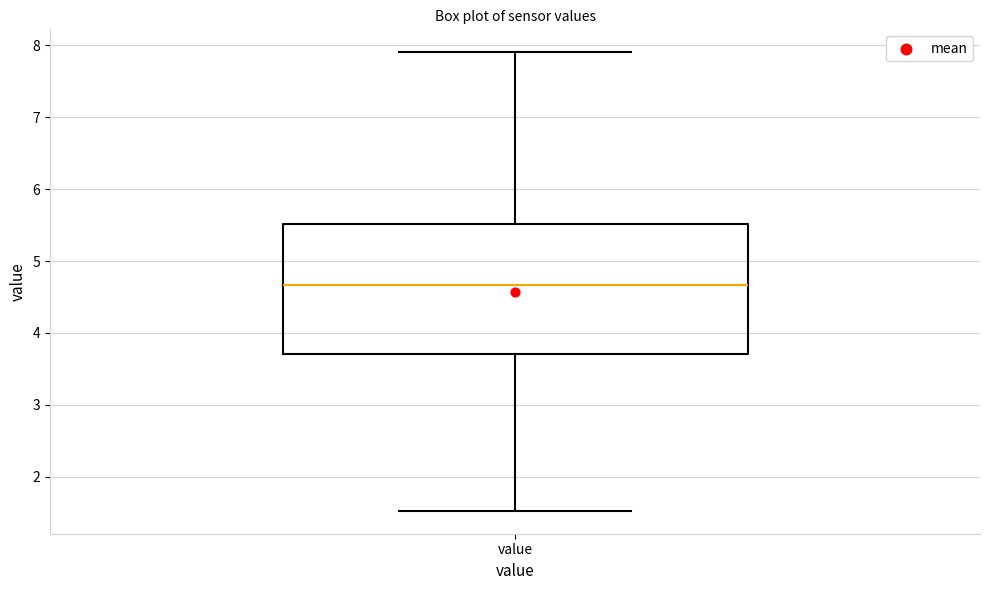

Read this box plot against the y-axis: the position of the median line, the range covered by the box, and the ends of both whiskers. The values are not printed on the chart, so give them approximately, as read against the axis.

median 4.7, box 3.7 to 5.5, whiskers 1.5 to 7.9